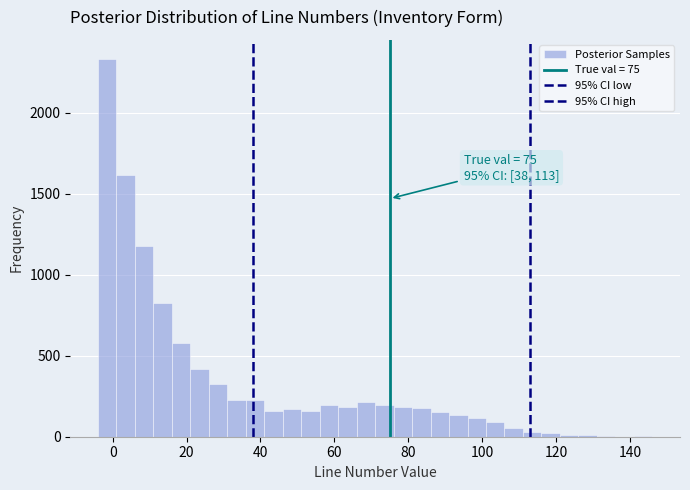

Around what value on the x-axis is the tallest bar? Give the approximate position of its centre, as read against the axis.

-2